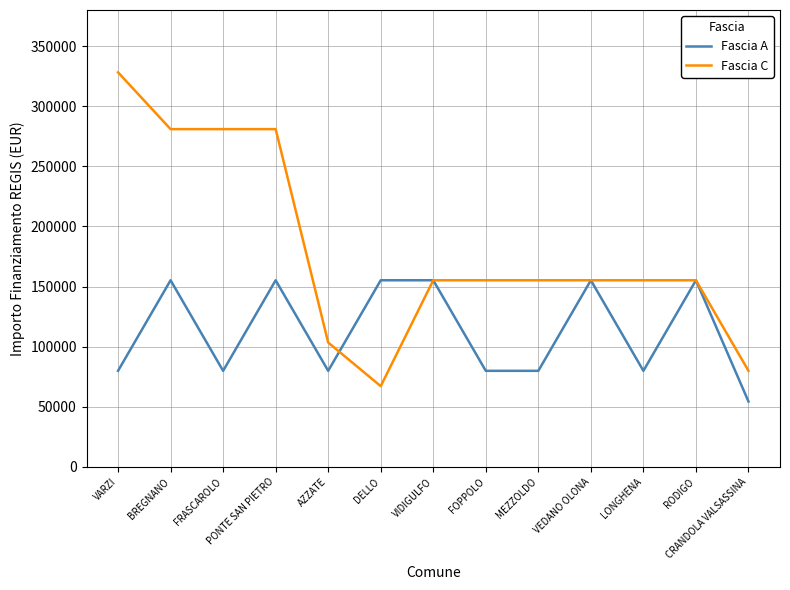

Rank the series by their average value, from highest to lowest.

Fascia C, Fascia A